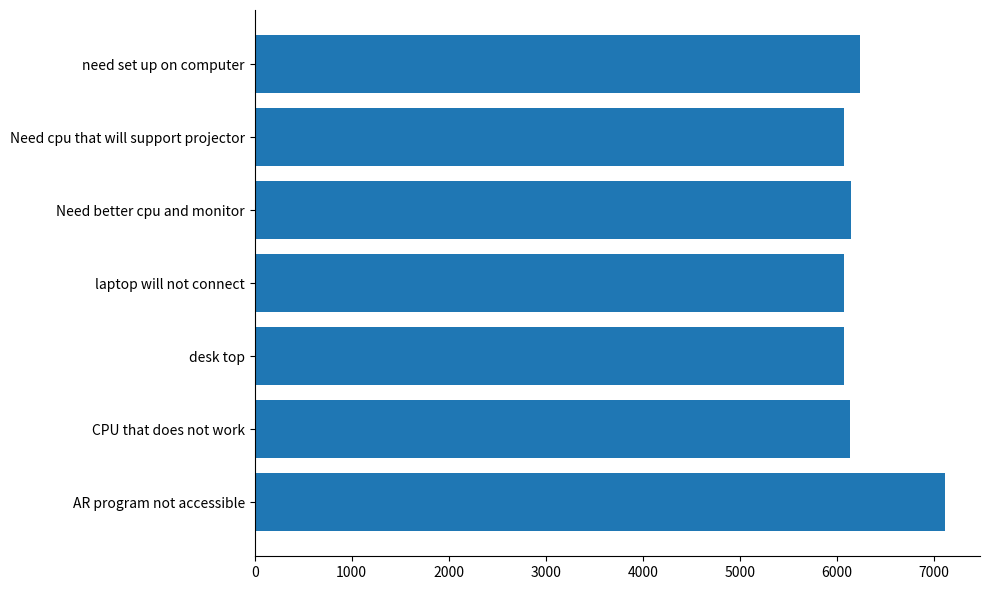

What value does the data have at desk top?

6073